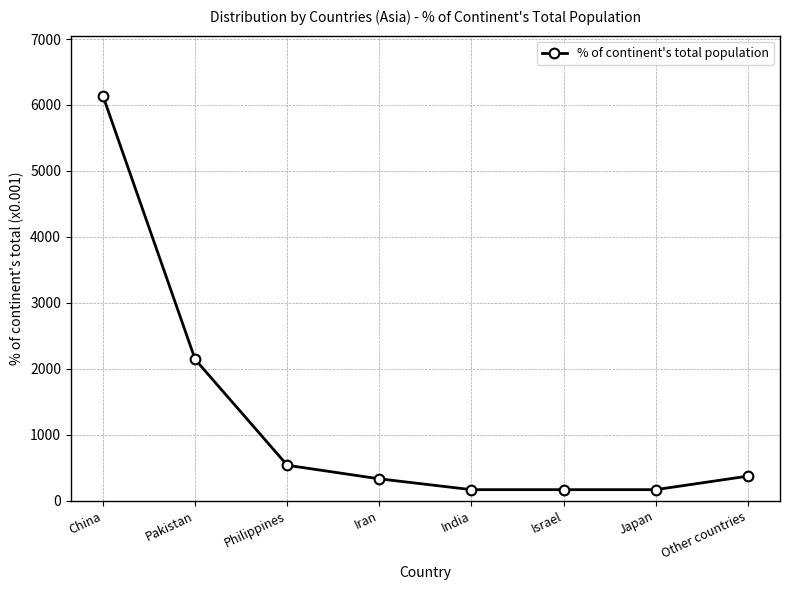

The chart shows a value of 2140 at Pakistan. True or false?

True